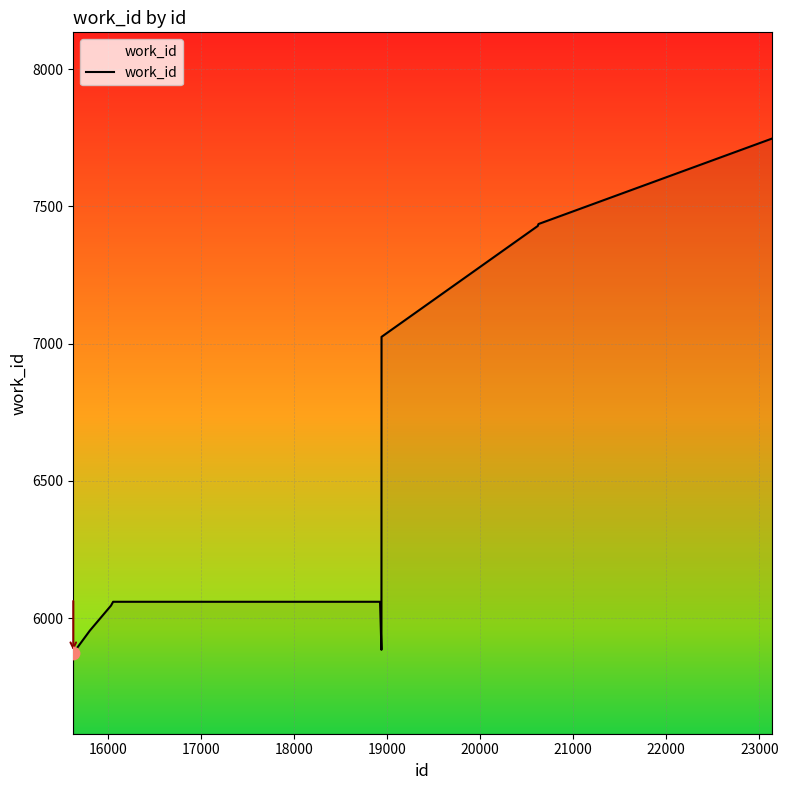

What is the greatest value displayed?

7747